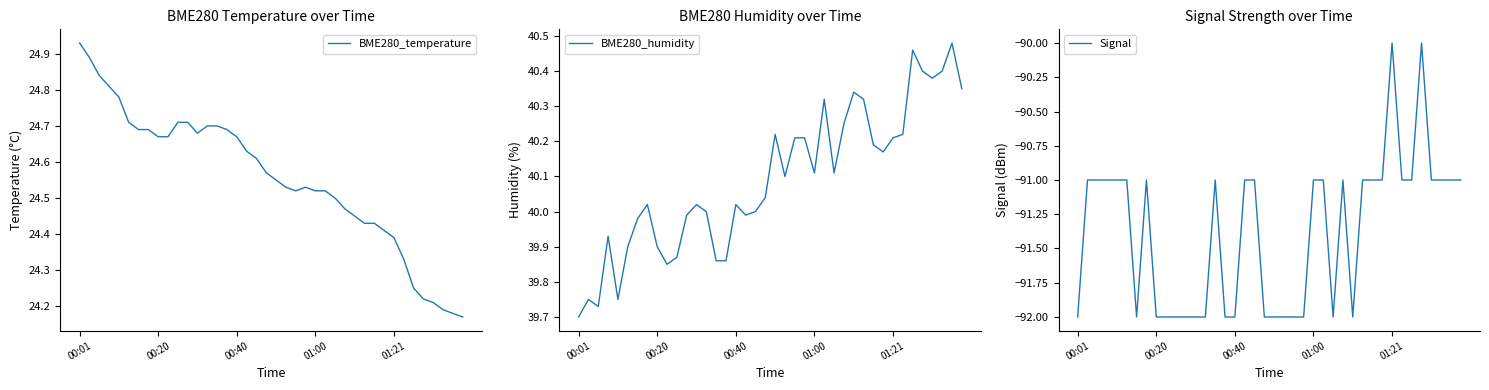

What is the maximum value for Signal?

-90